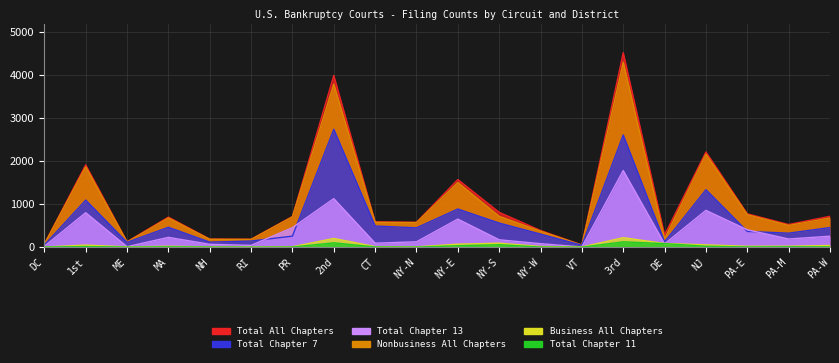

What is the lowest value of the Total Chapter 7 series?

45